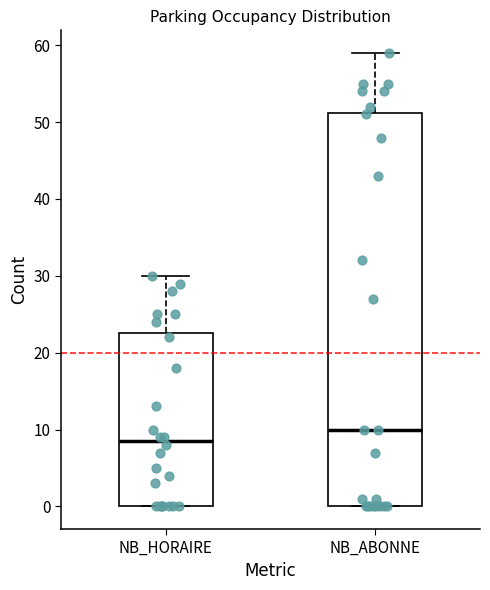

Reading left to right, transcribe this box plot: for each box, give where its median line is, the range the box spans, and where its two whiskers end, as read against the y-axis. The values are not printed on the chart, so give them approximately, as read against the axis.

NB_HORAIRE: median 9, box 0 to 23, whiskers 0 to 30
NB_ABONNE: median 10, box 0 to 51, whiskers 0 to 59